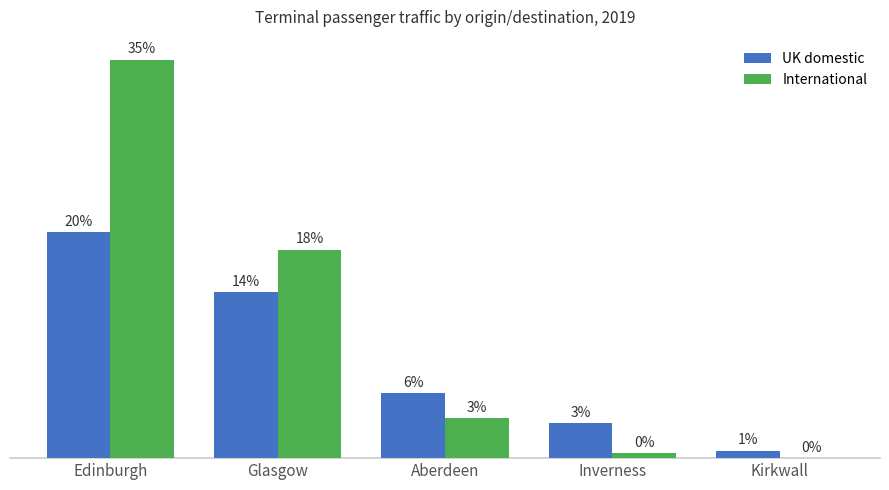

Between Glasgow and Kirkwall, which is larger?

Glasgow